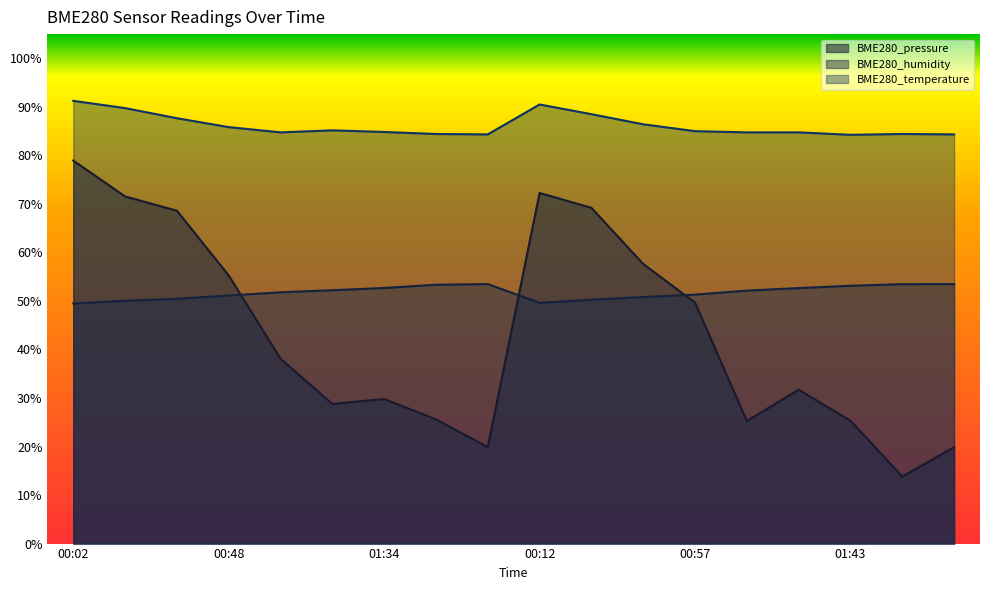

True or false: BME280_pressure has more than 0 interior local peaks.

True